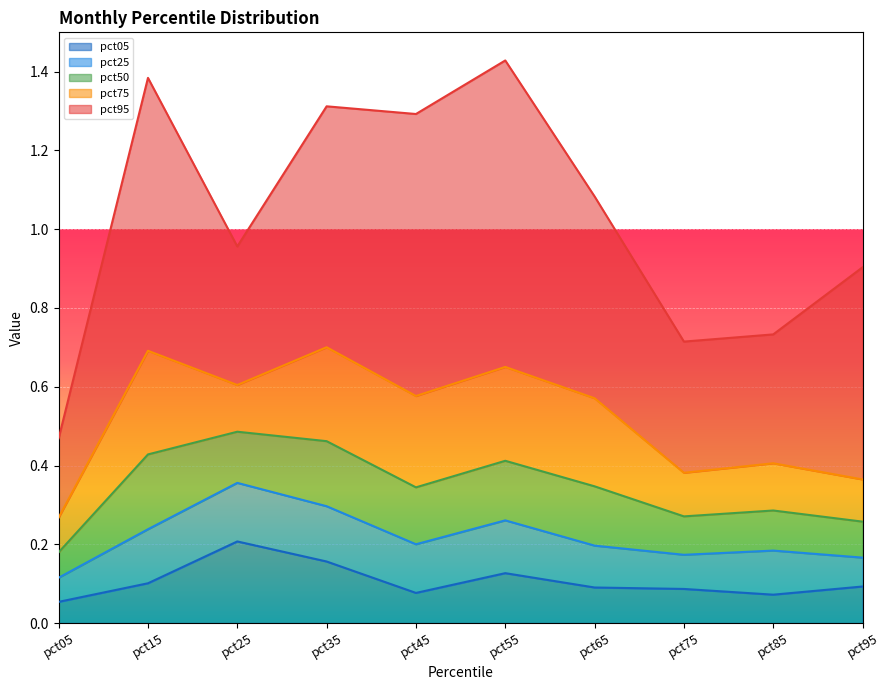

Reading left to right, extract all data points from this chart.

pct05: 0.1	0.1	0.2	0.2	0.1	0.1	0.1	0.1	0.1	0.1
pct25: 0.1	0.1	0.1	0.1	0.1	0.1	0.1	0.1	0.1	0.1
pct50: 0.1	0.2	0.1	0.2	0.1	0.2	0.2	0.1	0.1	0.1
pct75: 0.1	0.3	0.1	0.2	0.2	0.2	0.2	0.1	0.1	0.1
pct95: 0.2	0.7	0.4	0.6	0.7	0.8	0.5	0.3	0.3	0.5